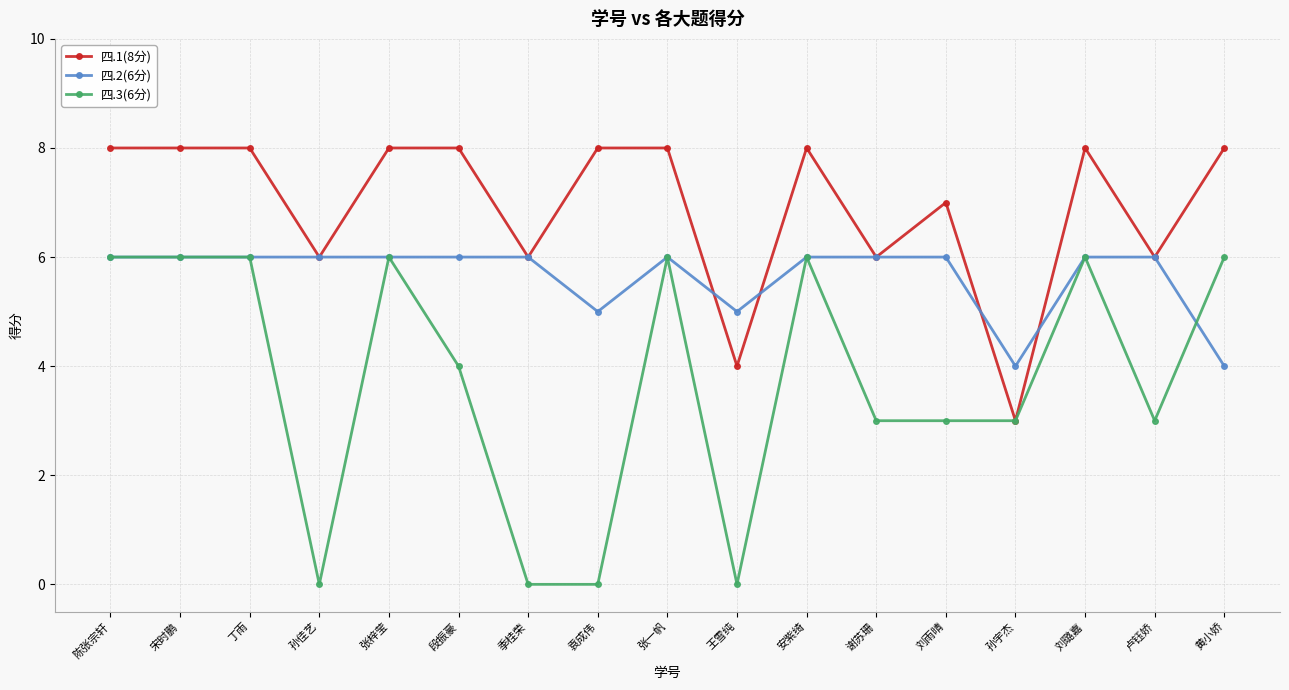

What is the label of the 10th point from the left?

王雪纯